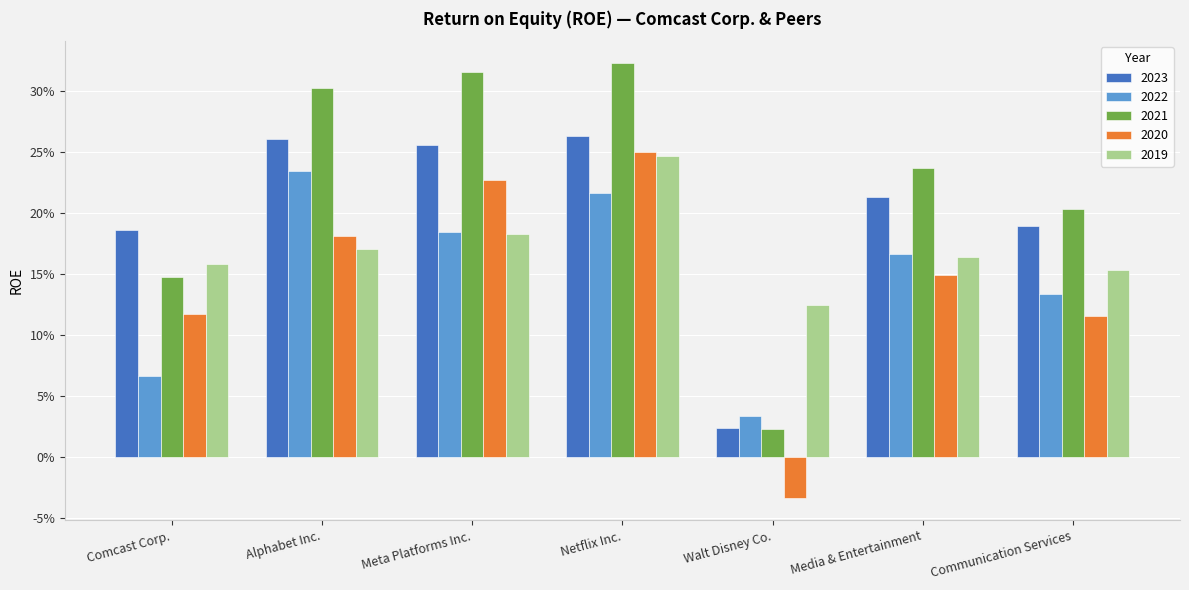

List the series in order of their peak value, highest first.

2021, 2023, 2020, 2019, 2022